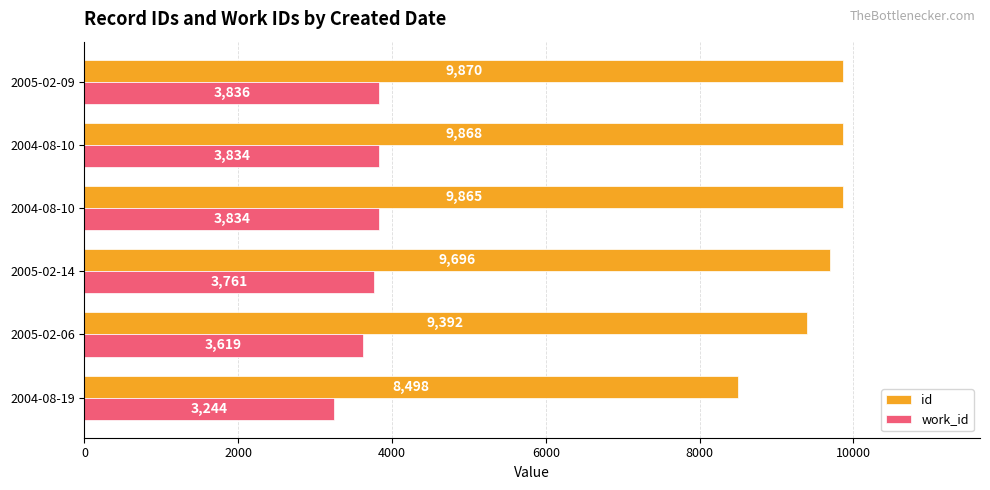

Which series has the largest total across all categories?

id